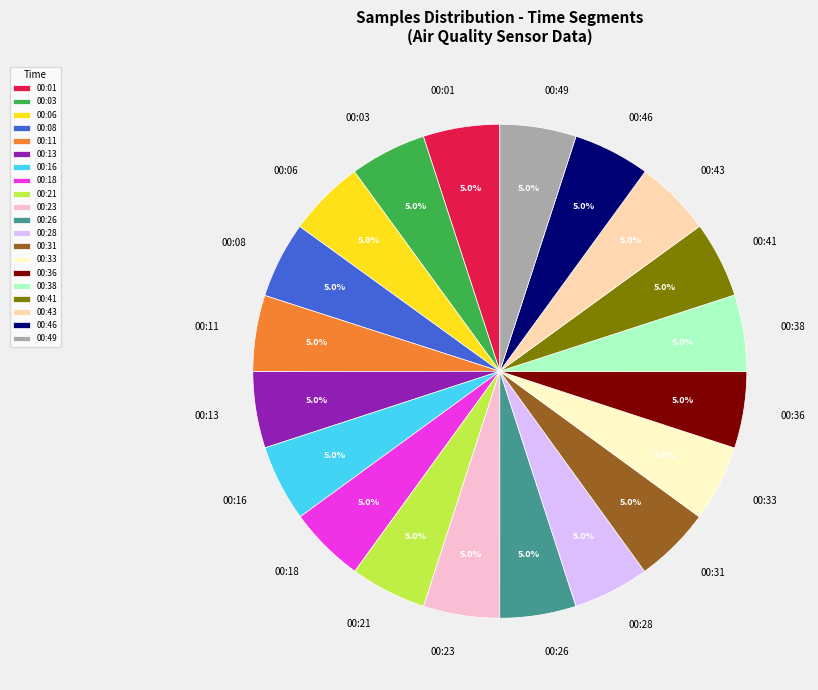

How many segments does this pie chart have?

20